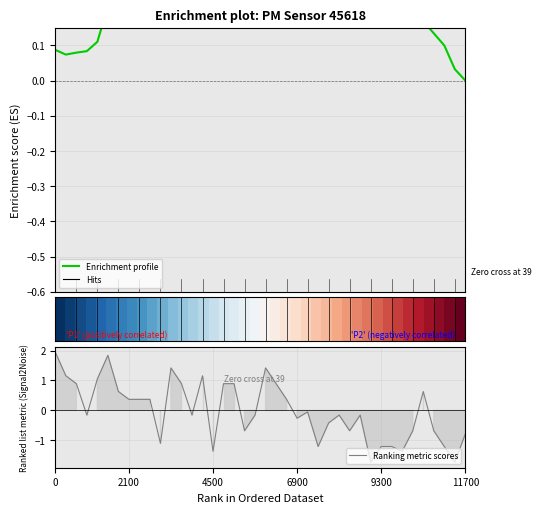

Does the chart have visible grid lines?

Yes